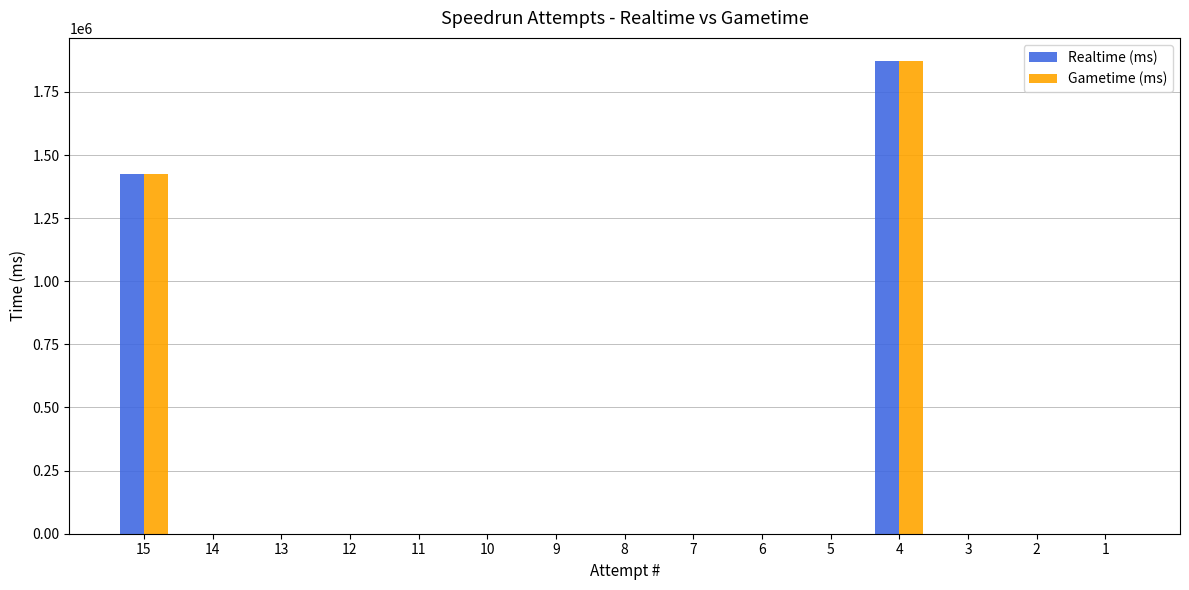

Is it true that Realtime (ms) equals 0 at 6?

True